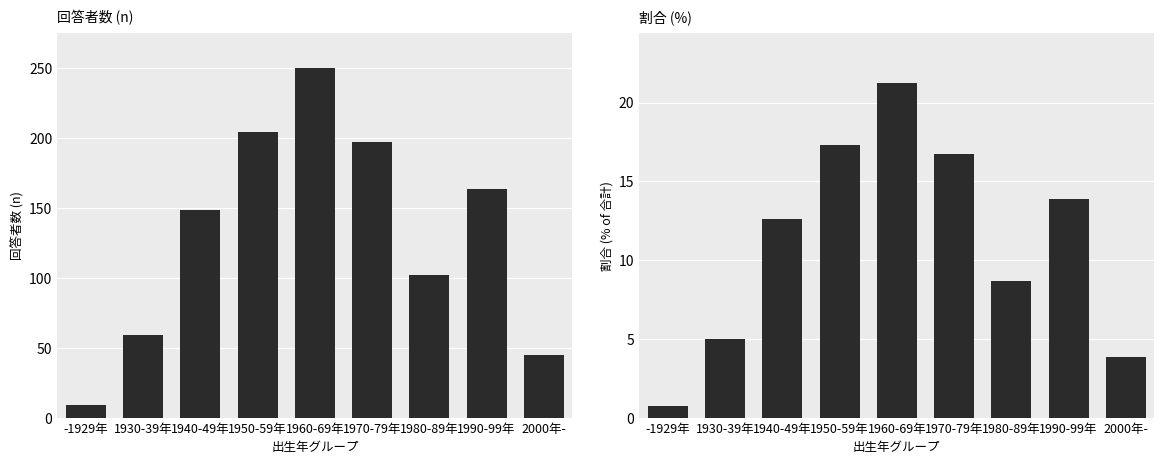

Reading left to right, transcribe all the data shown in this chart.

n: -1929年=9.0	1930-39年=59.0	1940-49年=148.0	1950-59年=204.0	1960-69年=250.0	1970-79年=197.0	1980-89年=102.0	1990-99年=163.0	2000年-=45.0
percent: -1929年=0.8	1930-39年=5.0	1940-49年=12.6	1950-59年=17.3	1960-69年=21.2	1970-79年=16.7	1980-89年=8.7	1990-99年=13.8	2000年-=3.8